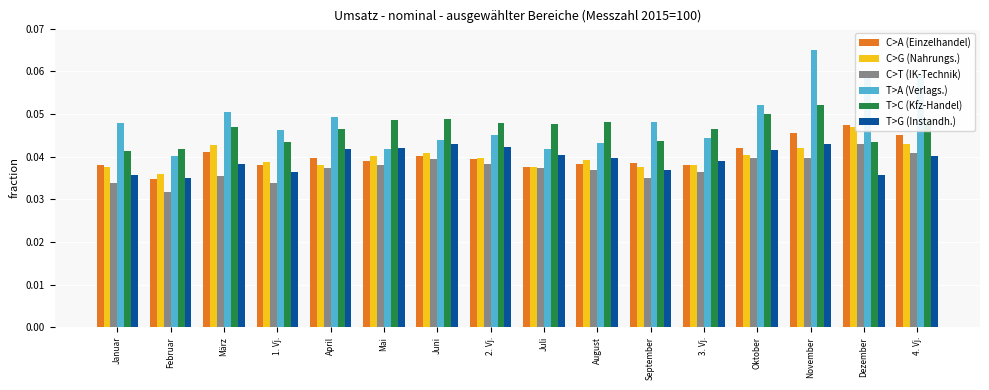

Which series has the widest spread of values?

T>A (Verlags.)